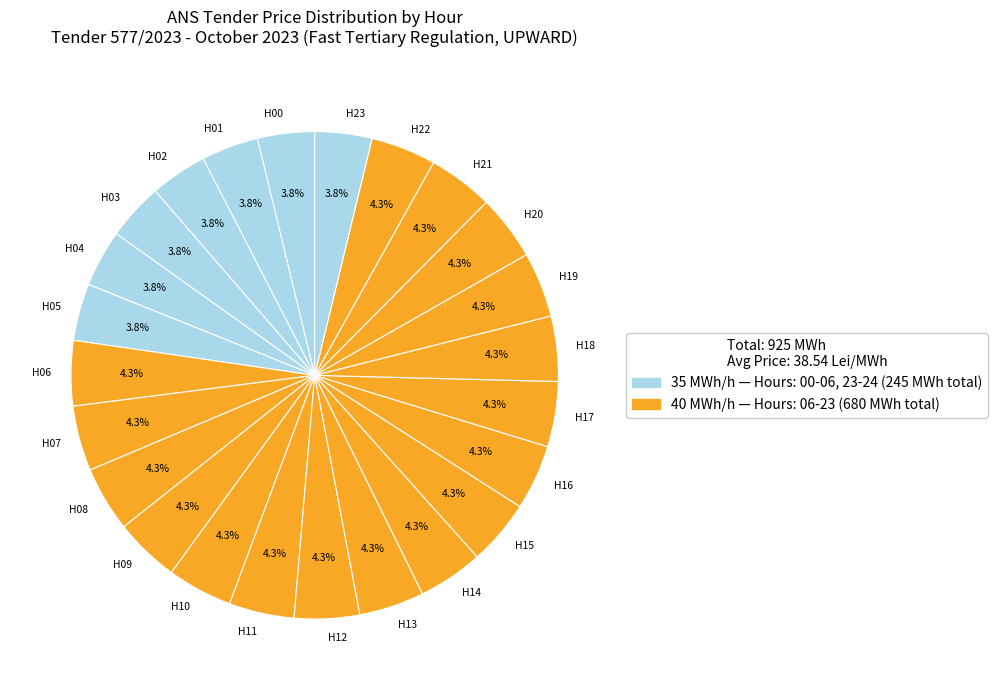

Is H13 the majority of the pie?

No